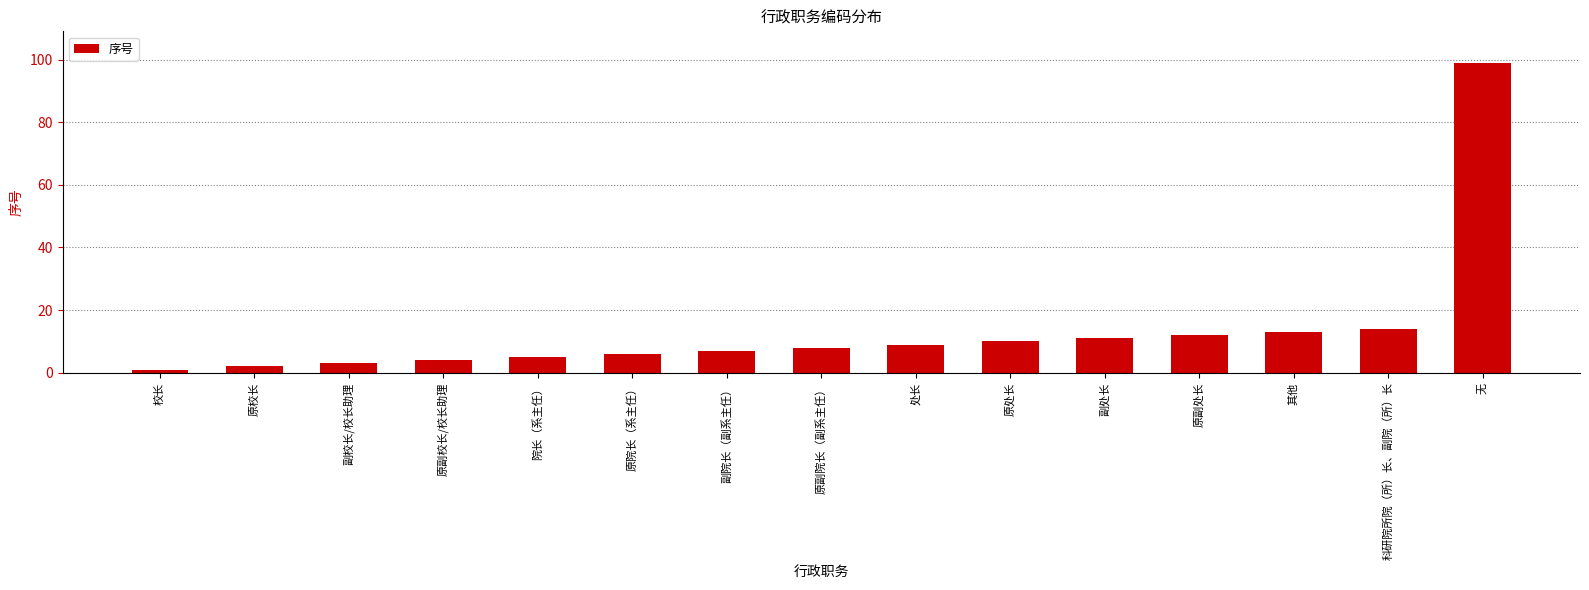

Count the number of data series in this chart.

1